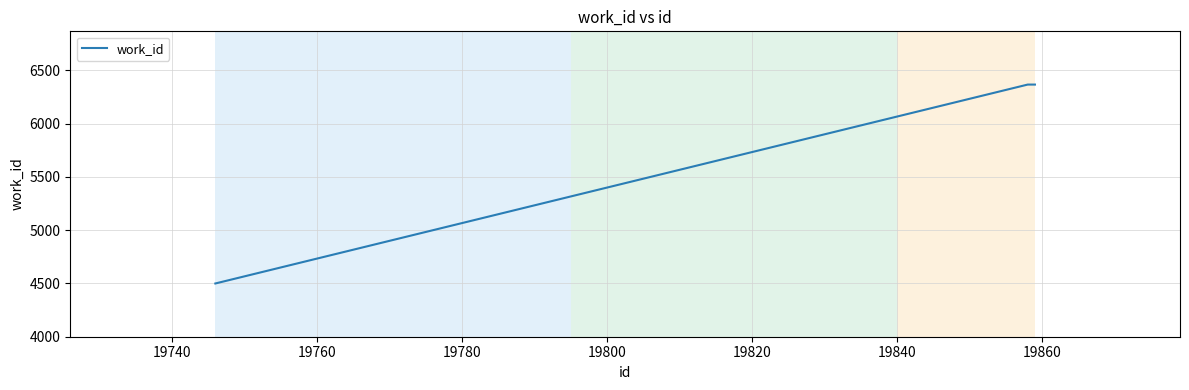

What is the maximum value shown in the chart?

6366